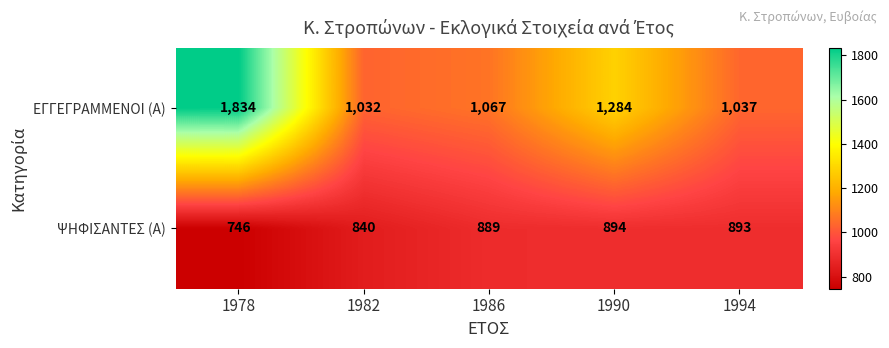

Rank the series at 1986 from highest to lowest value.

ΕΓΓΕΓΡΑΜΜΕΝΟΙ (Α), ΨΗΦΙΣΑΝΤΕΣ (Α)